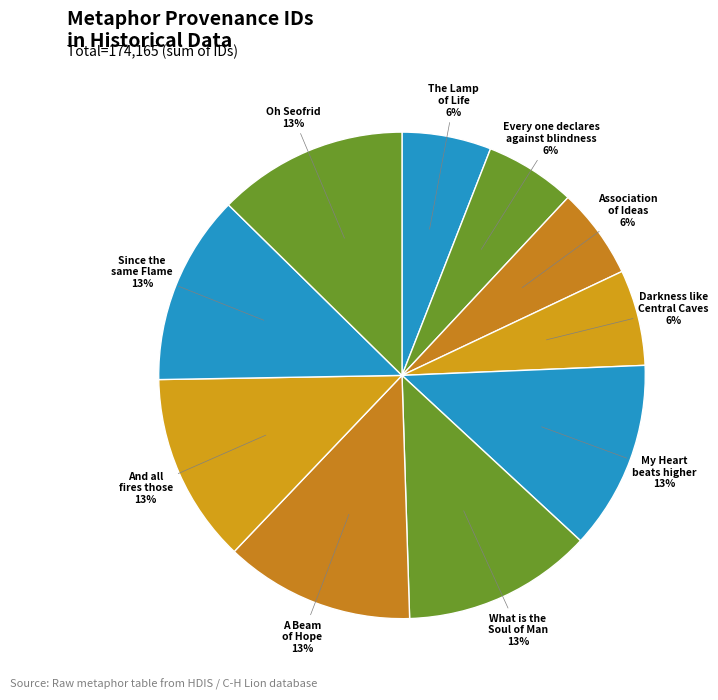

Does any single category account for the majority?

No